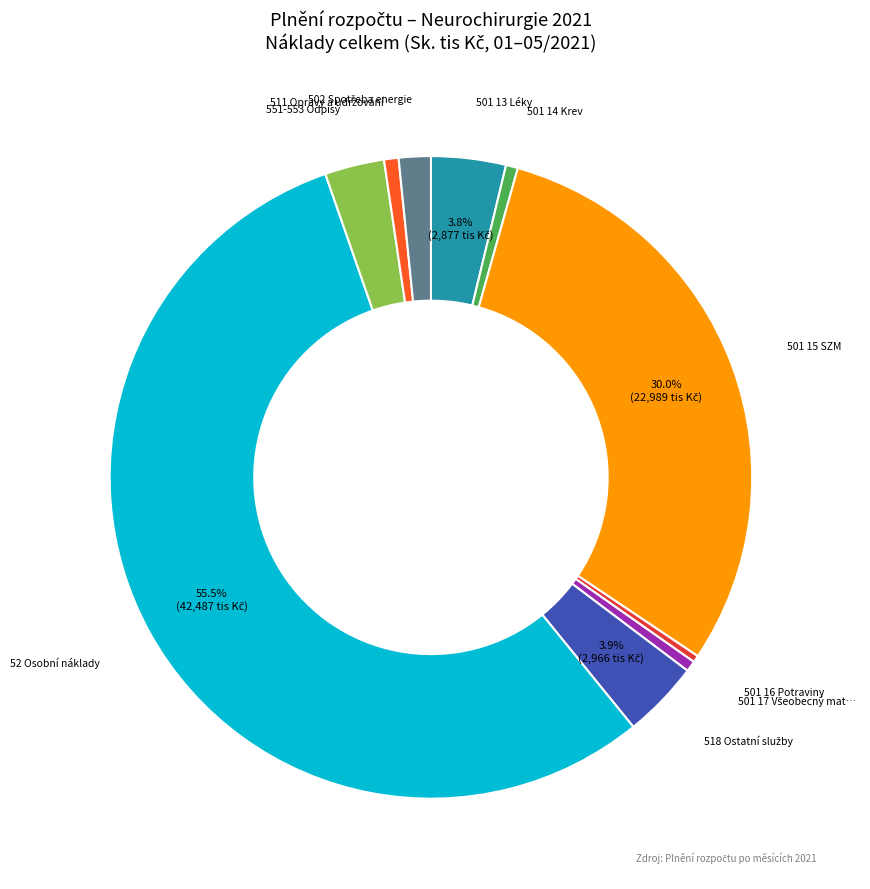

Is there any slice that represents more than half of the pie?

Yes